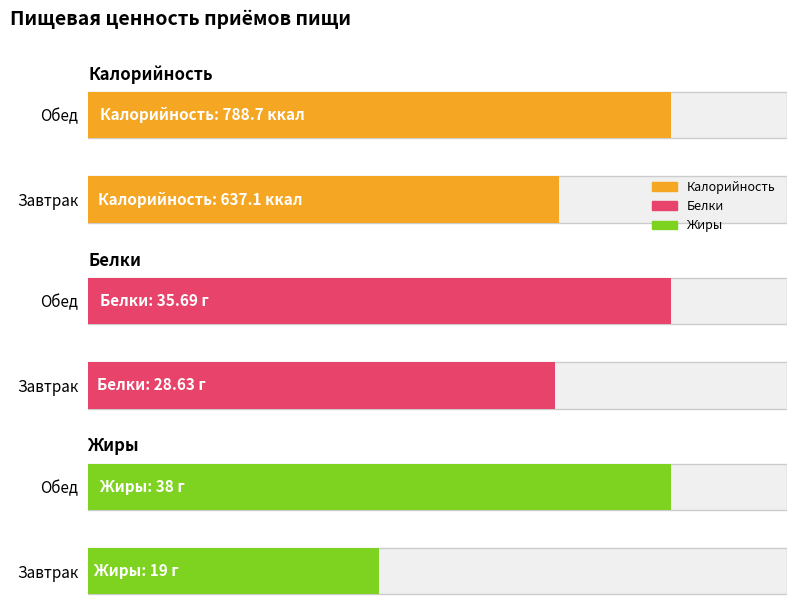

Which series has the largest range (max minus min)?

Калорийность